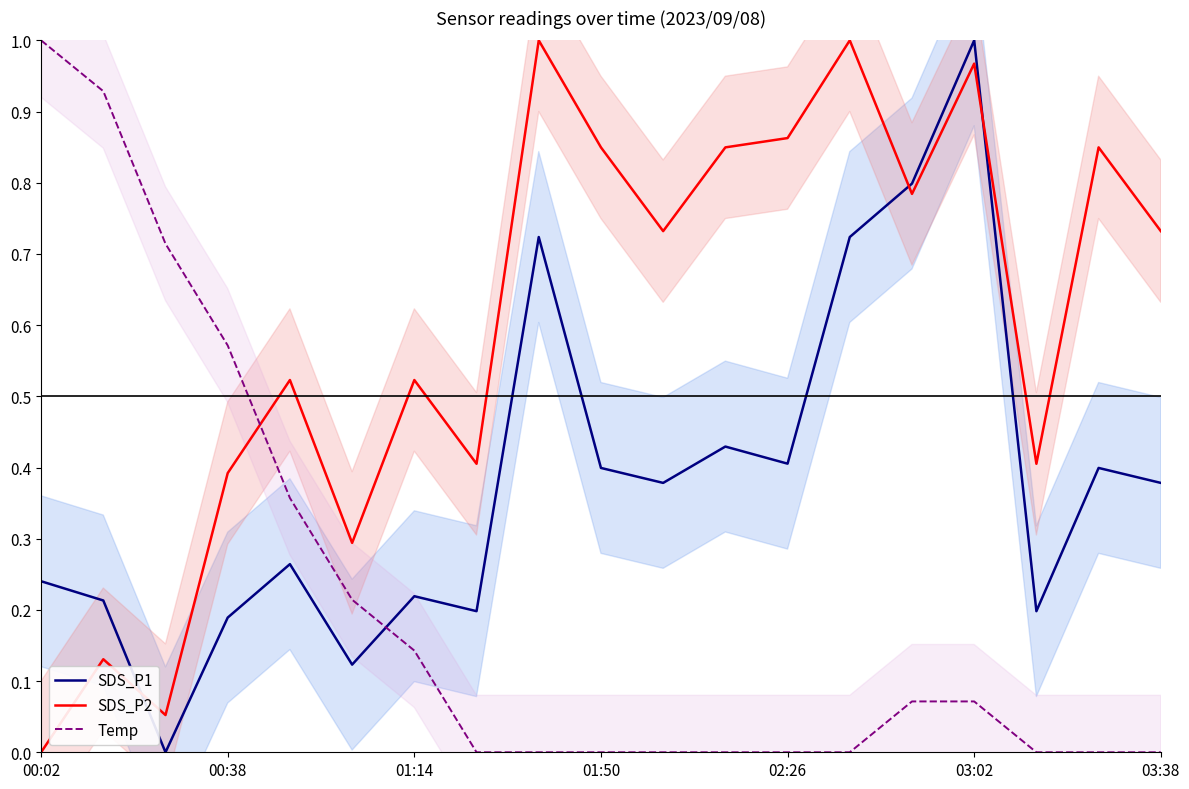

What is the maximum value shown in the chart?

1.0